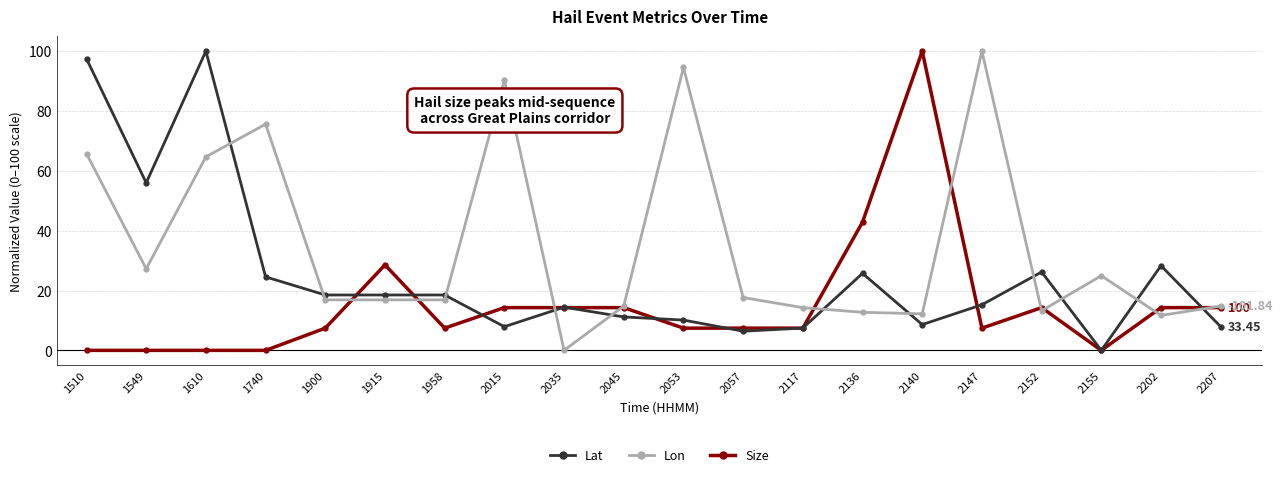

Which category has the highest value in the Lon series?

2147